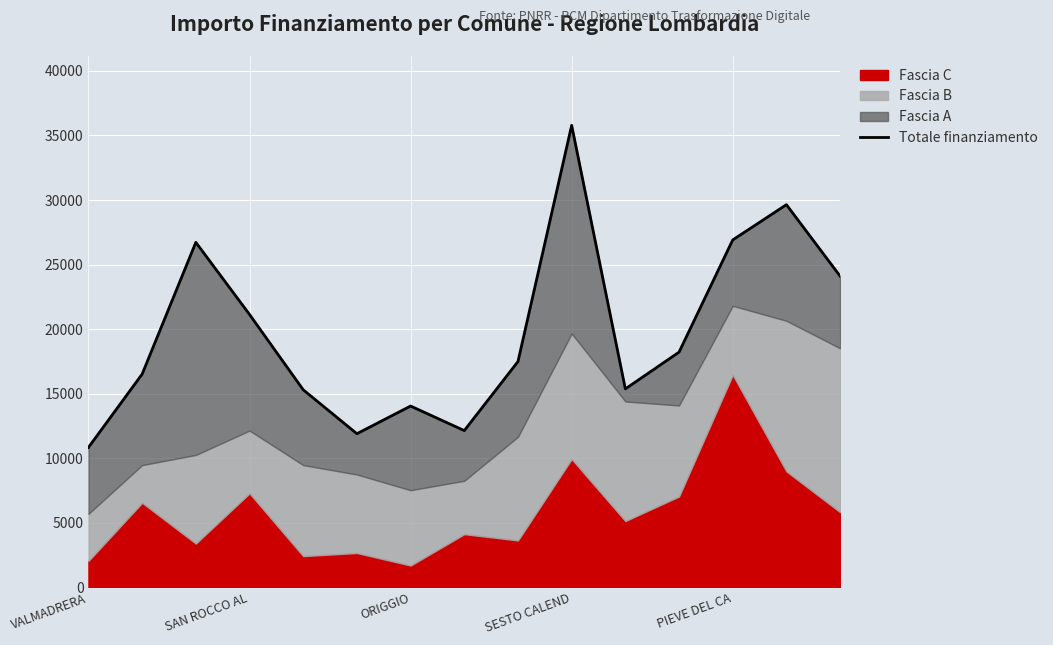

Which label corresponds to the smallest value in the chart?

VALMADRERA